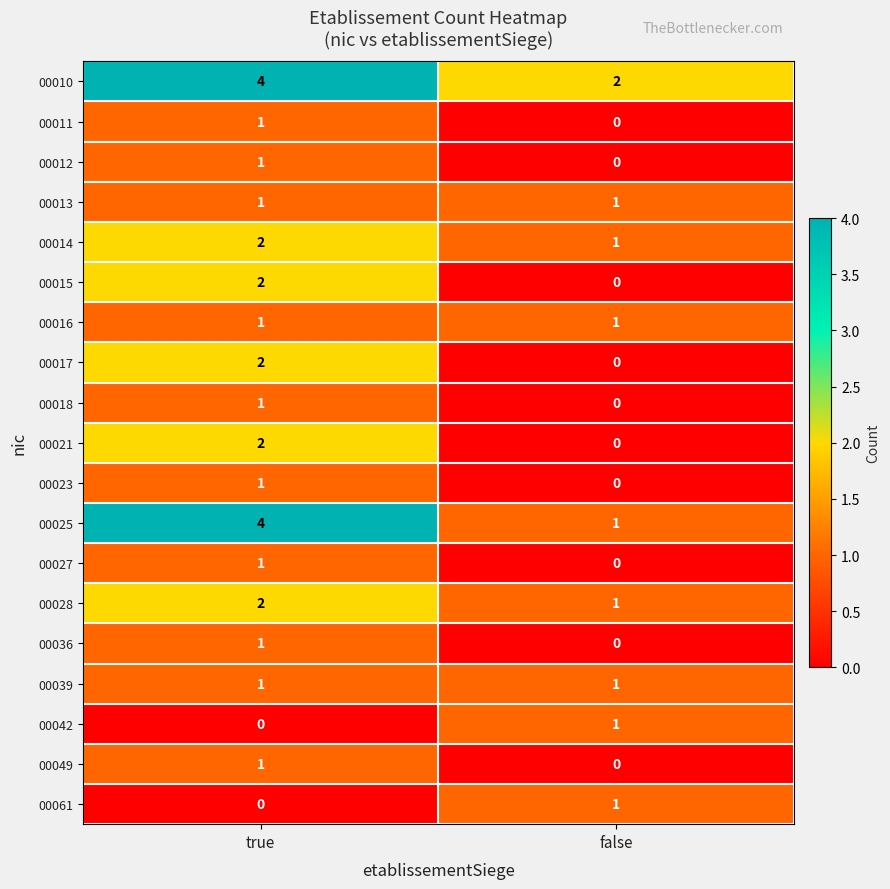

True or false: 00021 has a value of 3 at true.

False